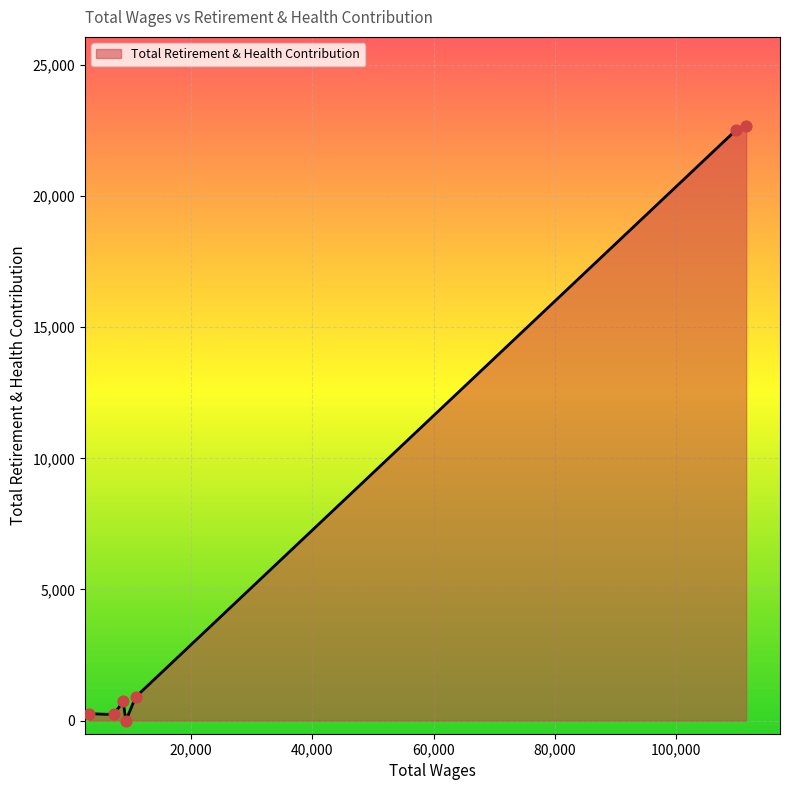

What is the maximum value shown in the chart?

22670